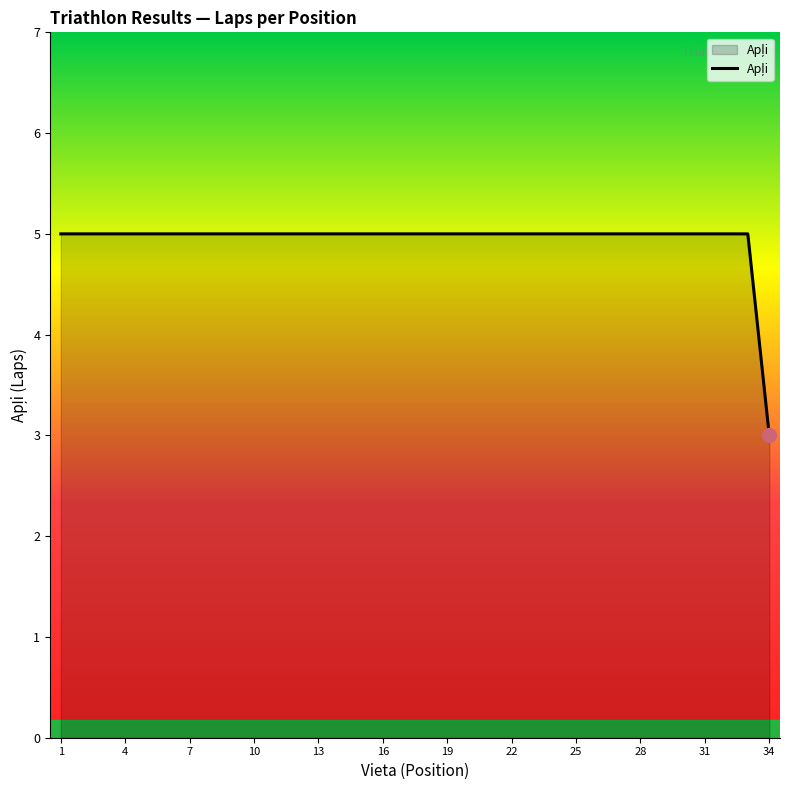

What is the smallest value displayed?

3